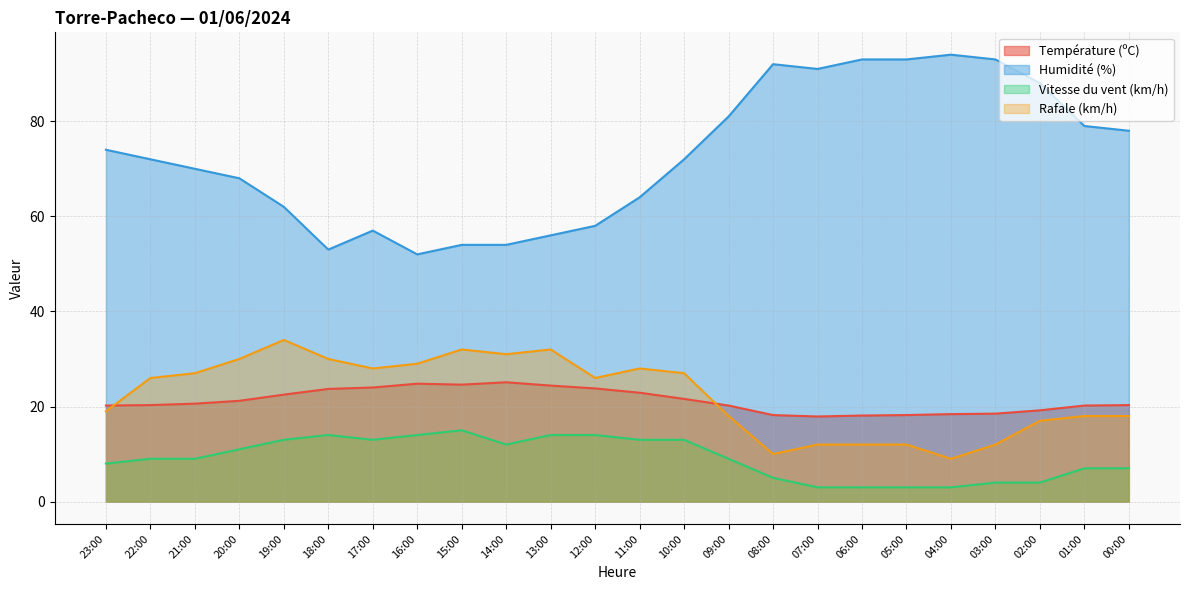

What position from the right is 11:00?

12